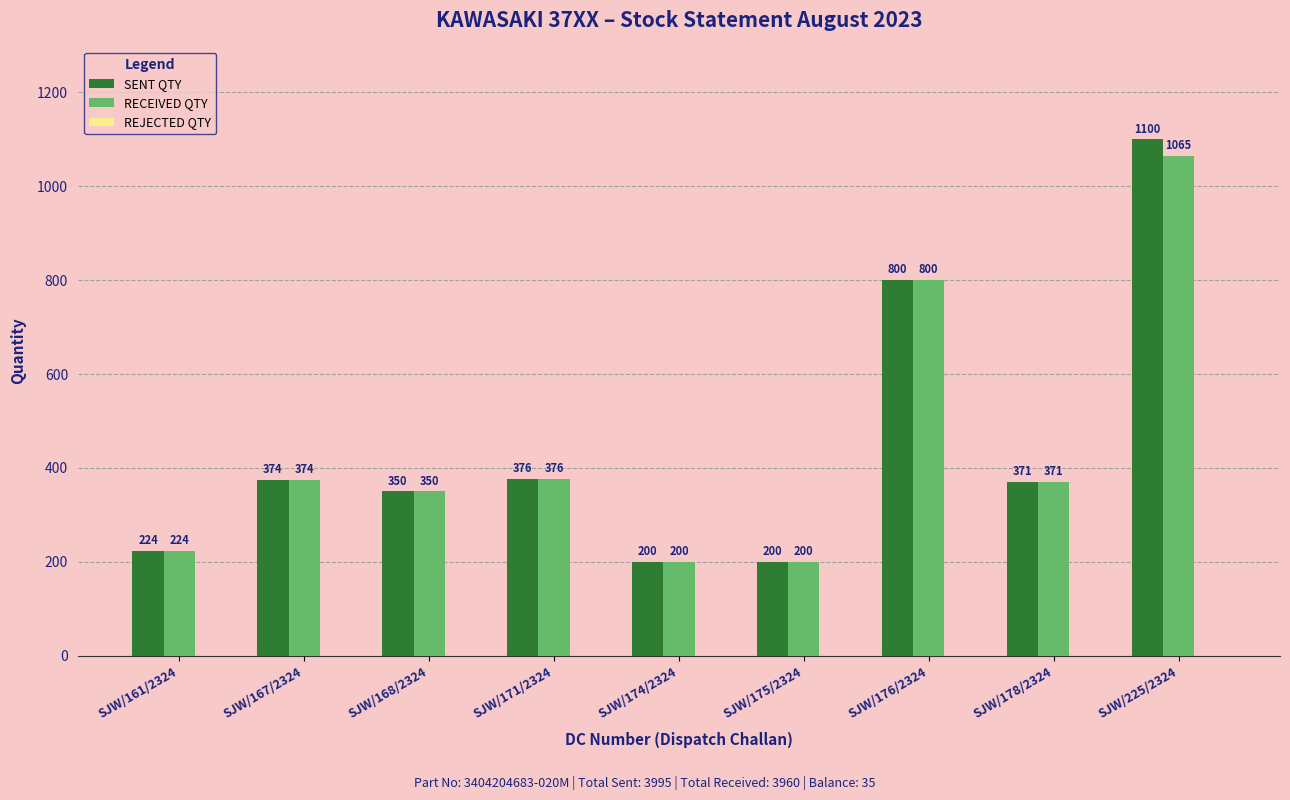

What position from the right is SJW/167/2324?

8